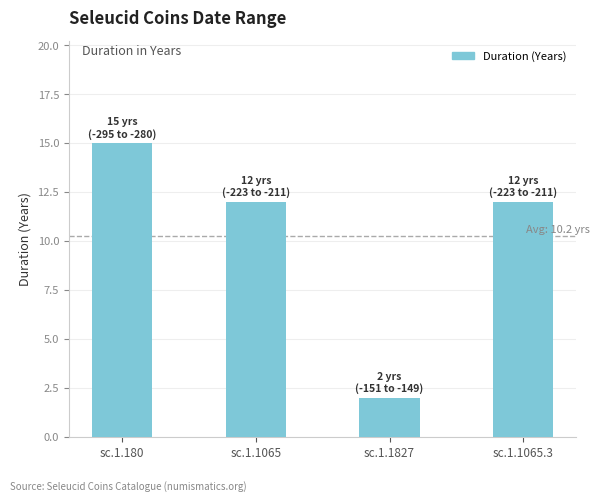

Which category has the highest value across all series?

sc.1.180